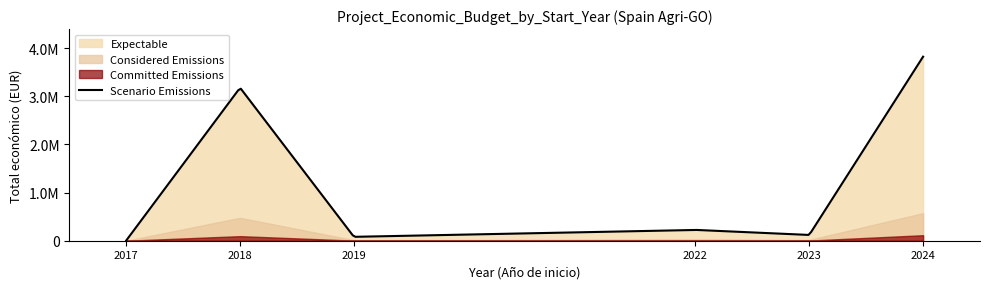

How many data points in Total económico are above 224878?

2